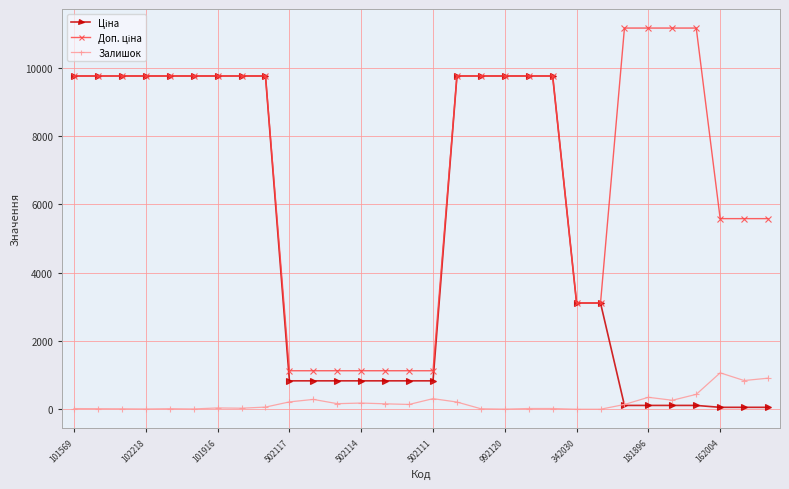

What is the maximum value shown in the chart?

11169.0